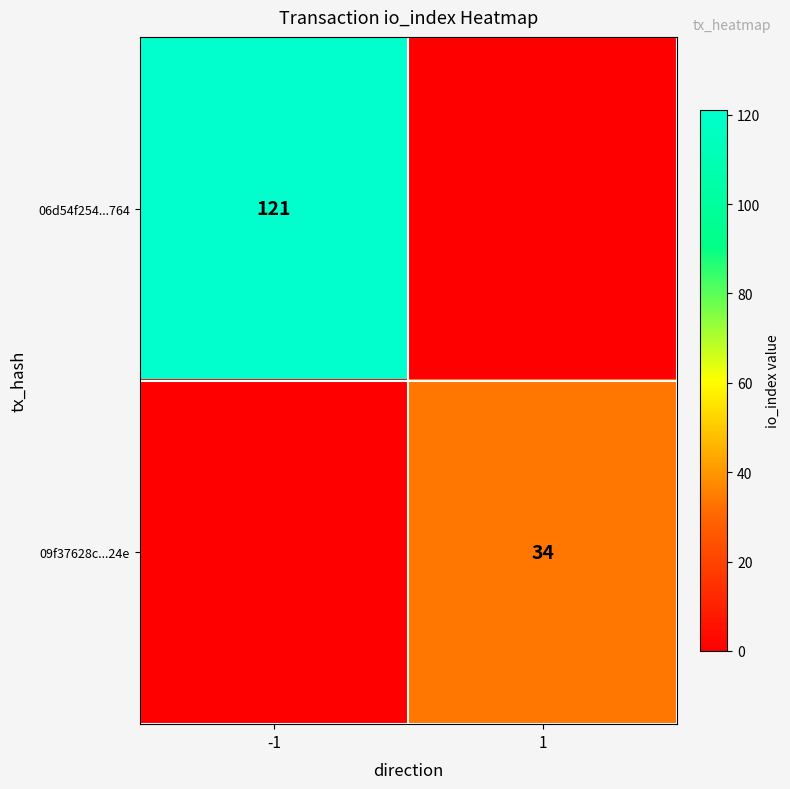

The 06d54f254...764 series shows 211 at -1. True or false?

False